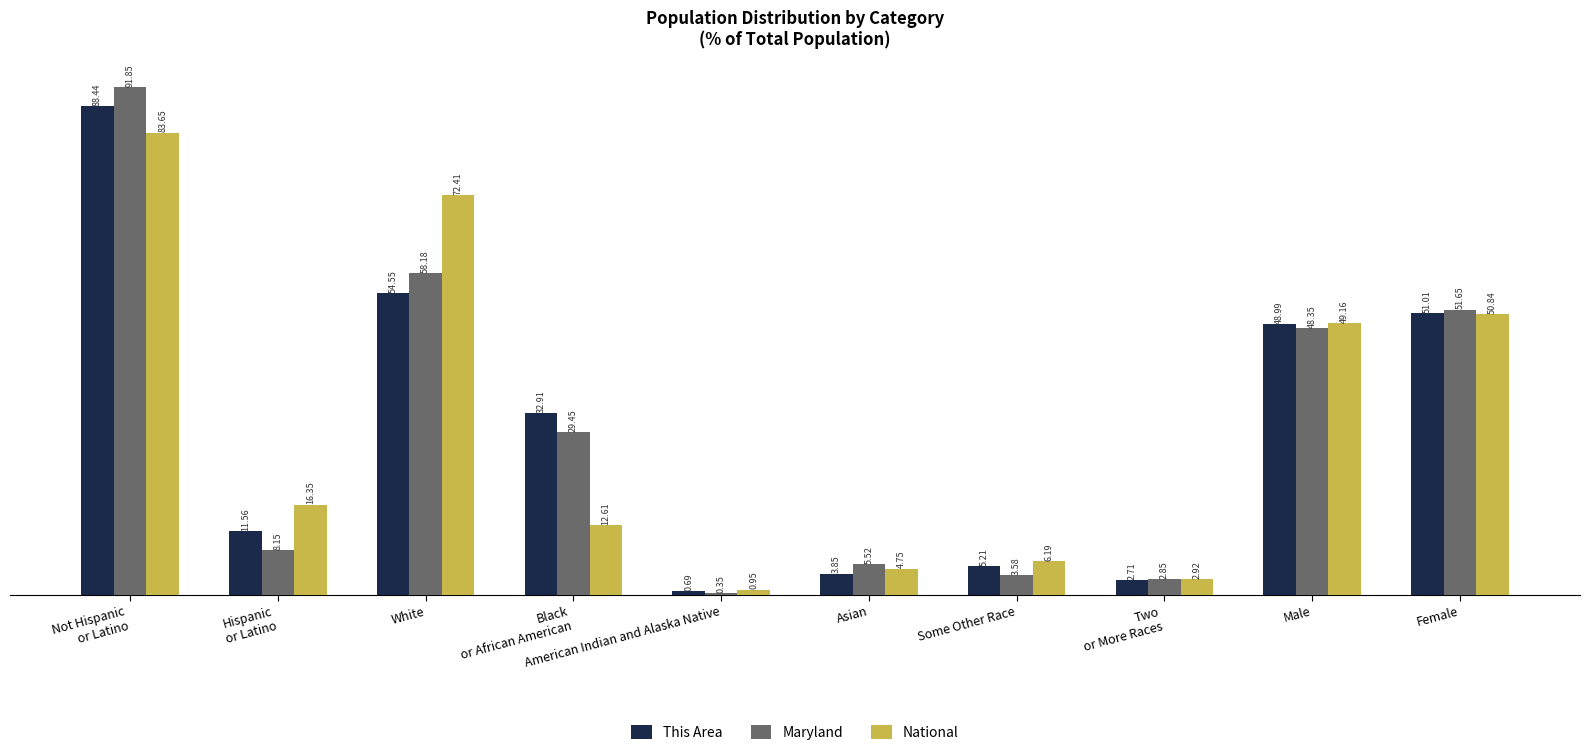

What are all the series names shown in the legend?

This Area, Maryland, National